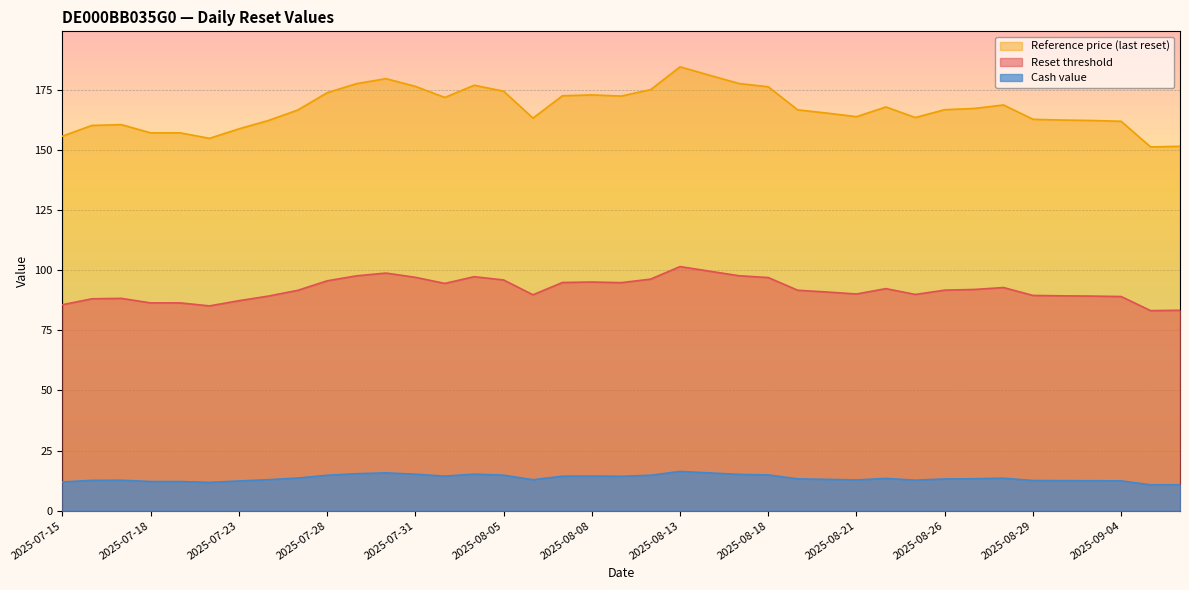

What is the average value of the Reference price (last reset) series?

167.1